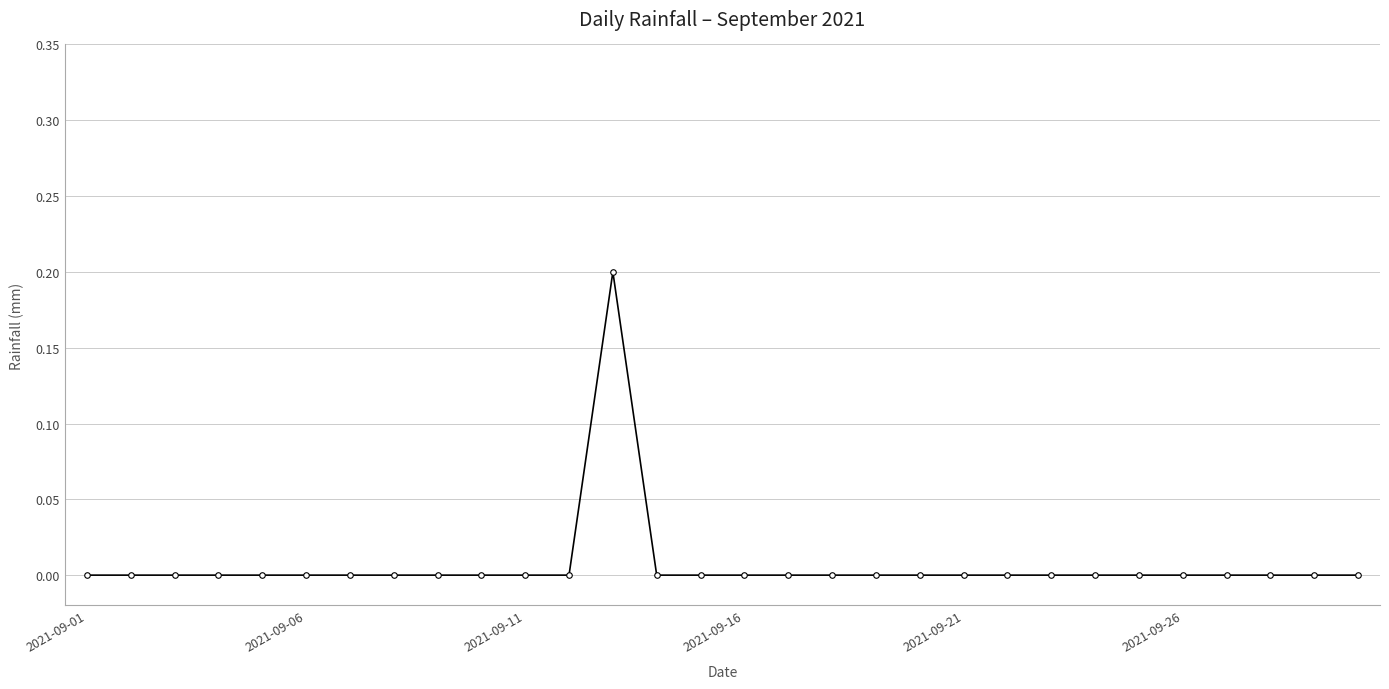

Reading left to right, what are all the values shown in this chart?

0.0	0.0	0.0	0.0	0.0	0.0	0.0	0.0	0.0	0.0	0.0	0.0	0.2	0.0	0.0	0.0	0.0	0.0	0.0	0.0	0.0	0.0	0.0	0.0	0.0	0.0	0.0	0.0	0.0	0.0